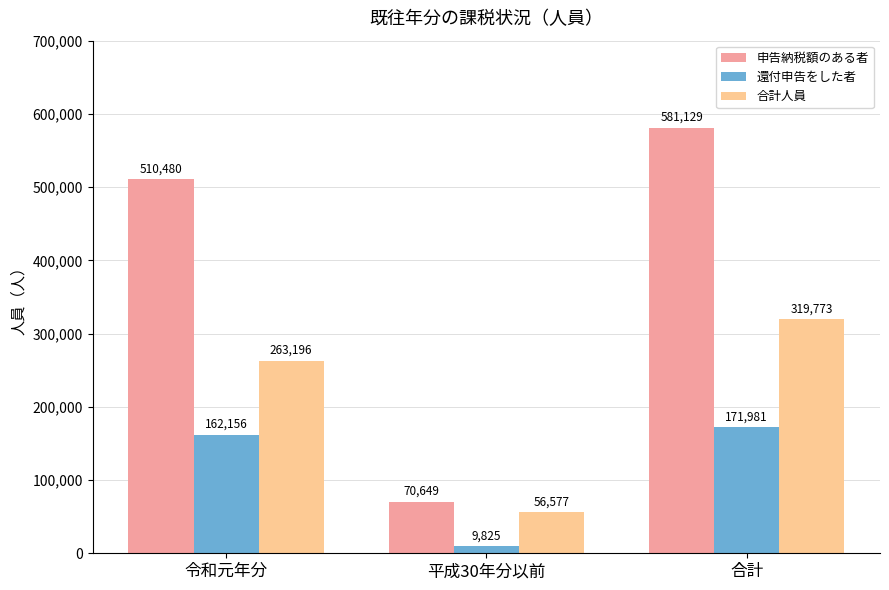

Which series has the largest range (max minus min)?

申告納税額のある者